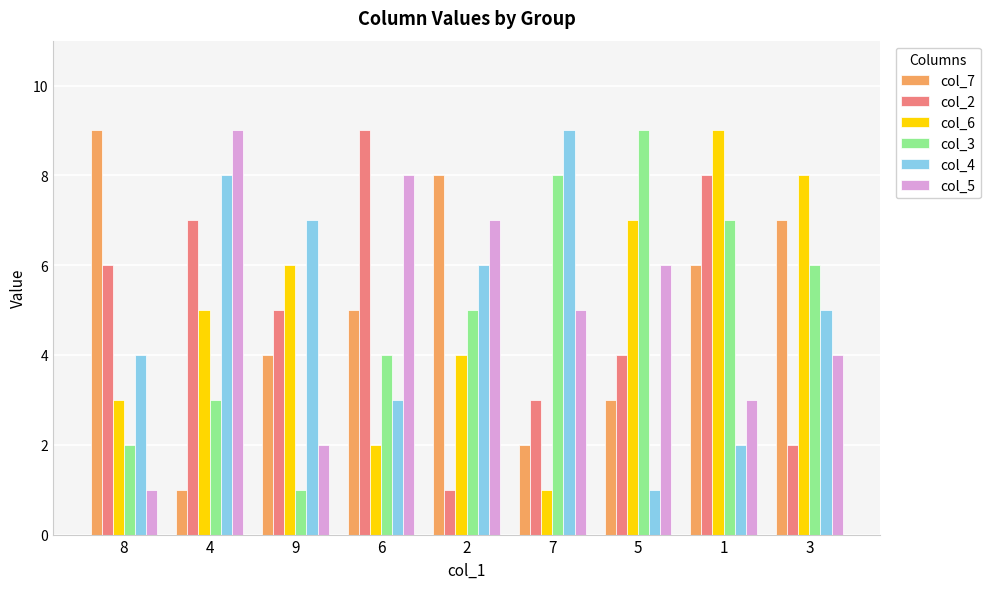

Is the value of col_7 at 2 greater than the value of col_5 at 5?

Yes